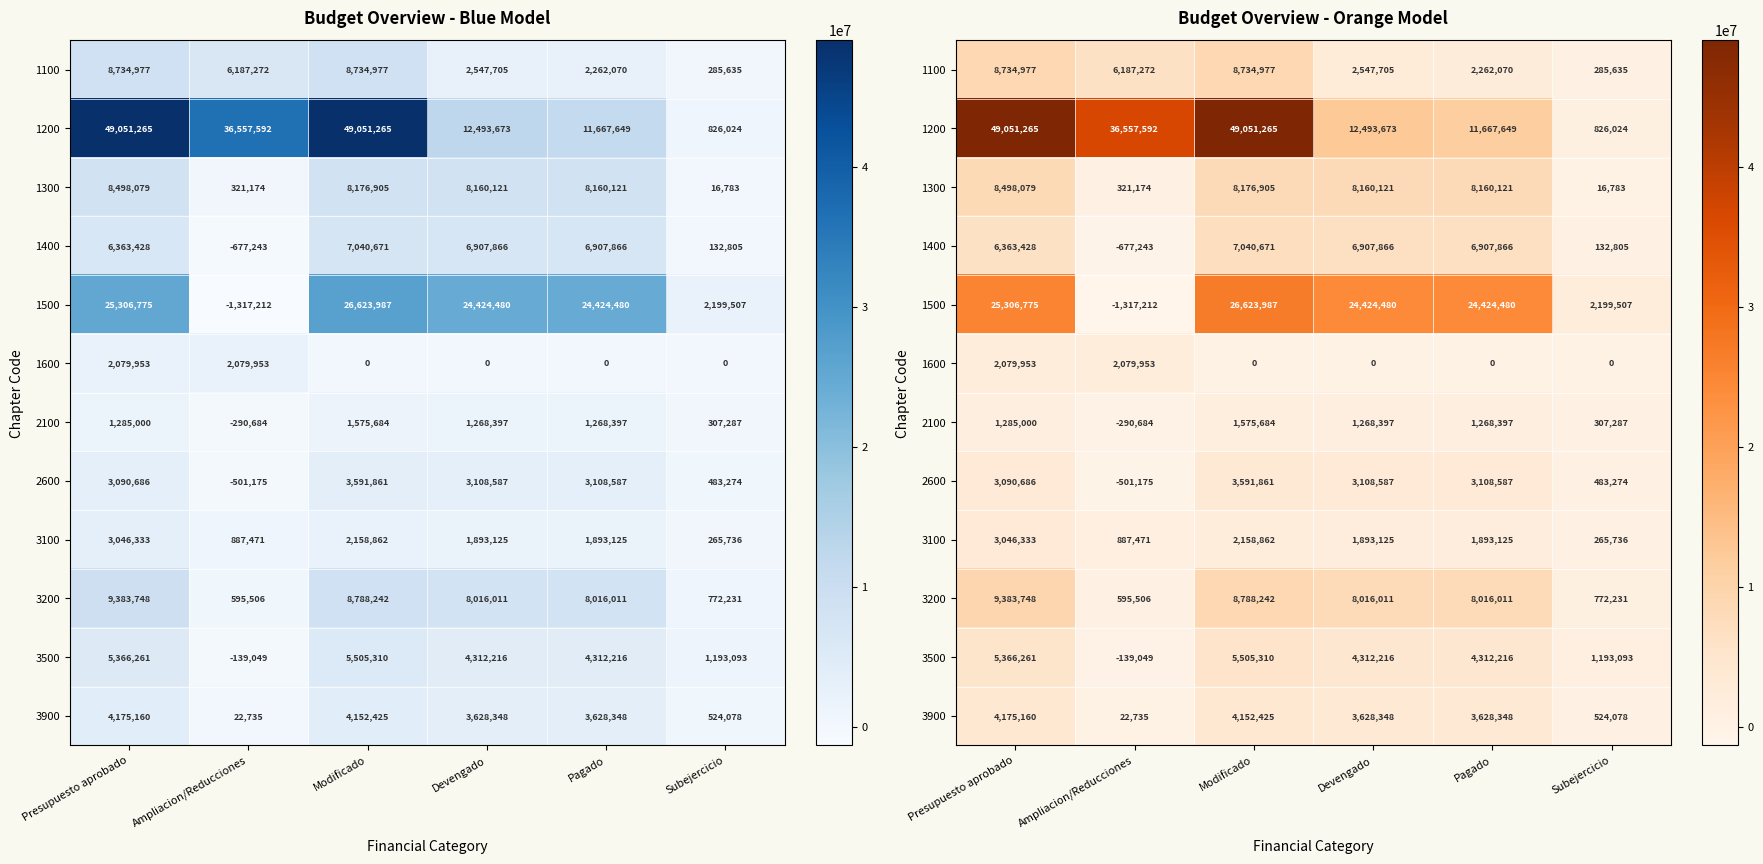

Is the value of 1400 at Subejercicio greater than the value of 1600 at Ampliacion/Reducciones?

No